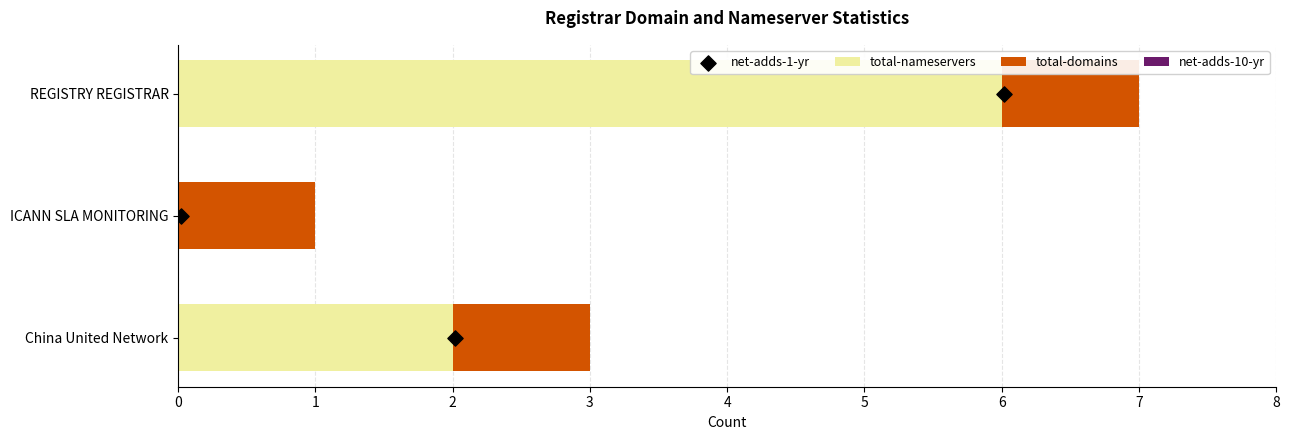

What are all the series names shown in the legend?

total-nameservers, total-domains, net-adds-10-yr, net-adds-1-yr